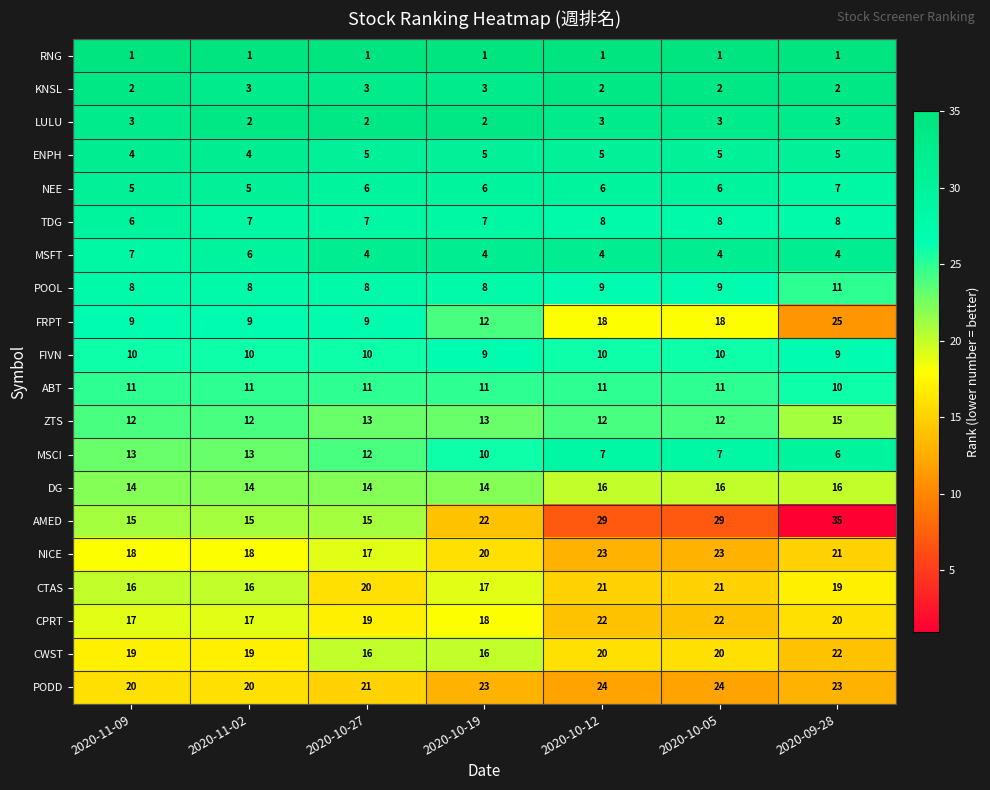

What is the difference between the highest and lowest values at 2020-10-19?

22